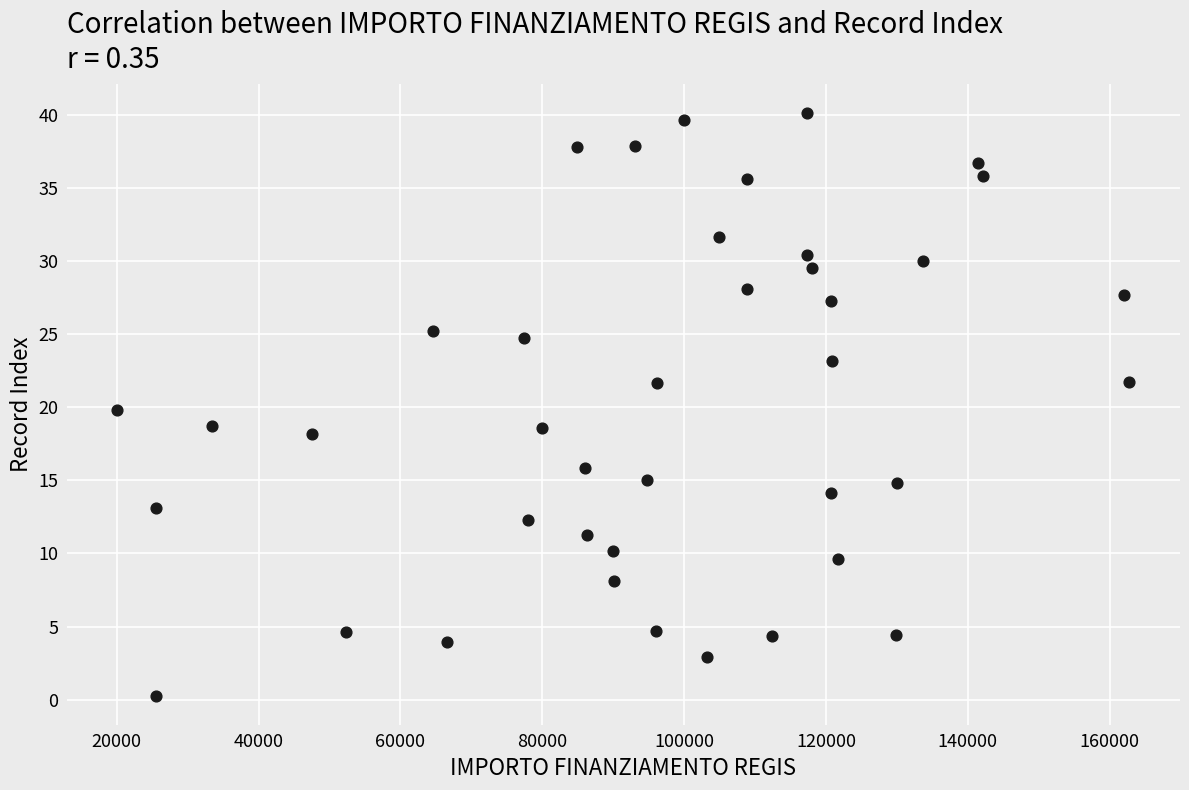

What is the range of X values (max minus min)?

142668.0